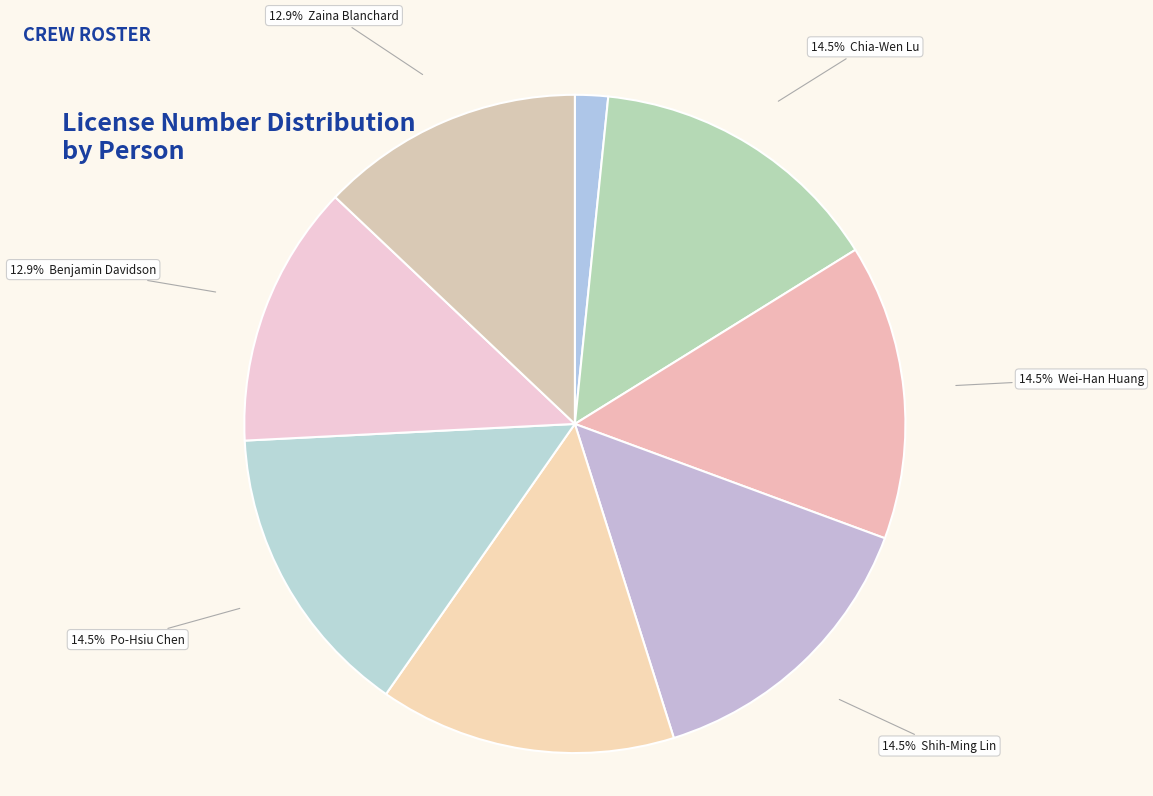

How many segments does this pie chart have?

8